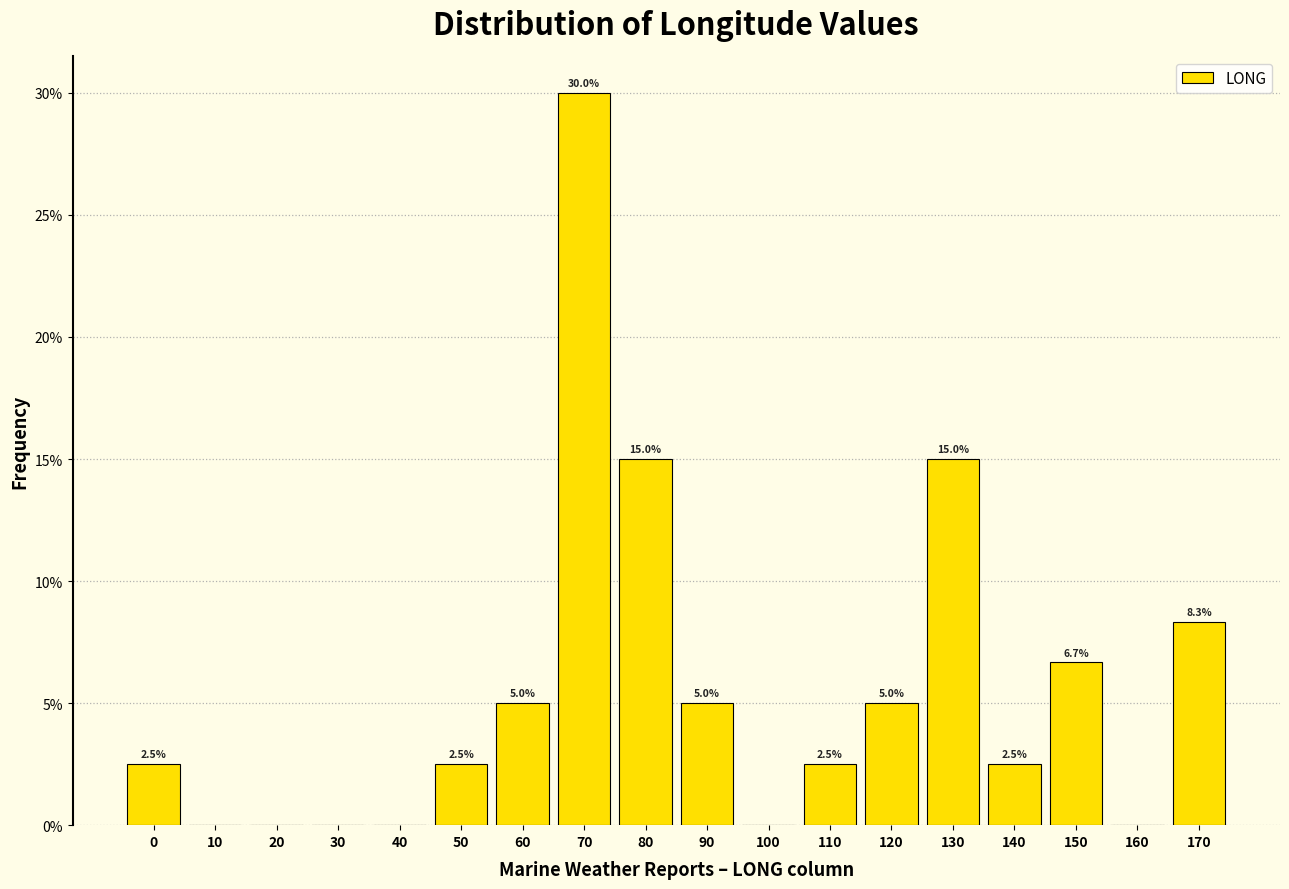

Reading left to right, transcribe all the data shown in this chart.

0=2.5	10=0.0	20=0.0	30=0.0	40=0.0	50=2.5	60=5.0	70=30.0	80=15.0	90=5.0	100=0.0	110=2.5	120=5.0	130=15.0	140=2.5	150=6.7	160=0.0	170=8.3